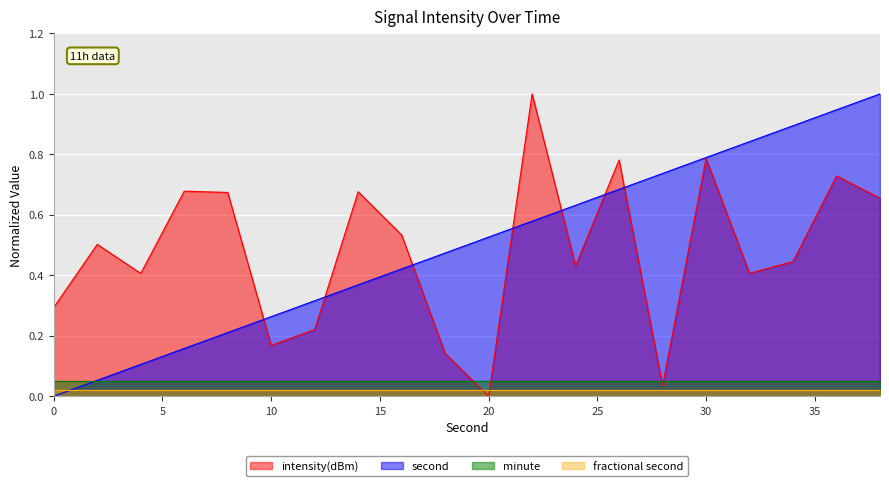

What is the maximum value shown in the chart?

1.0